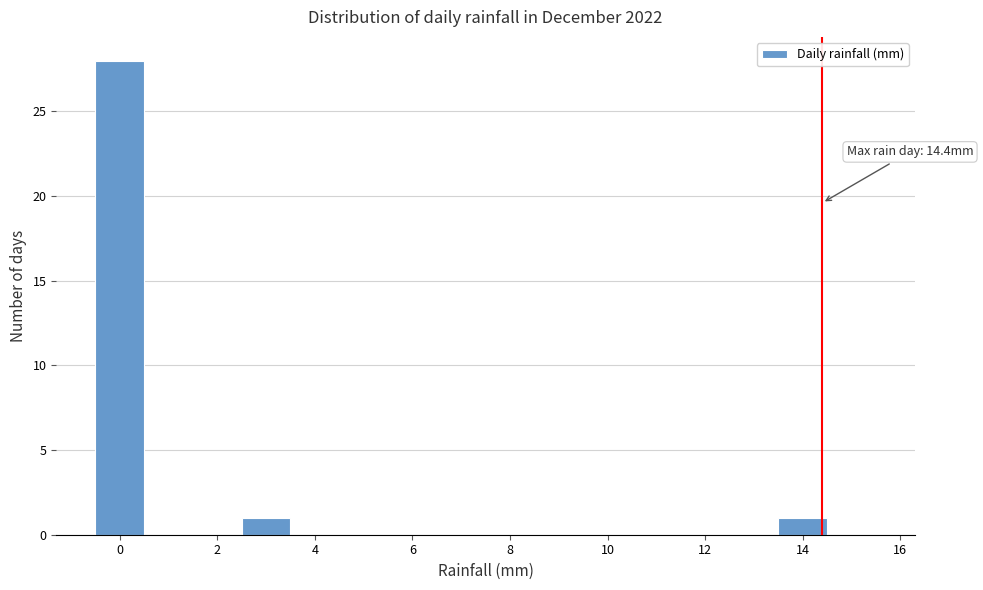

Which range on the x-axis has the tallest bar?

-0.5 to 0.5